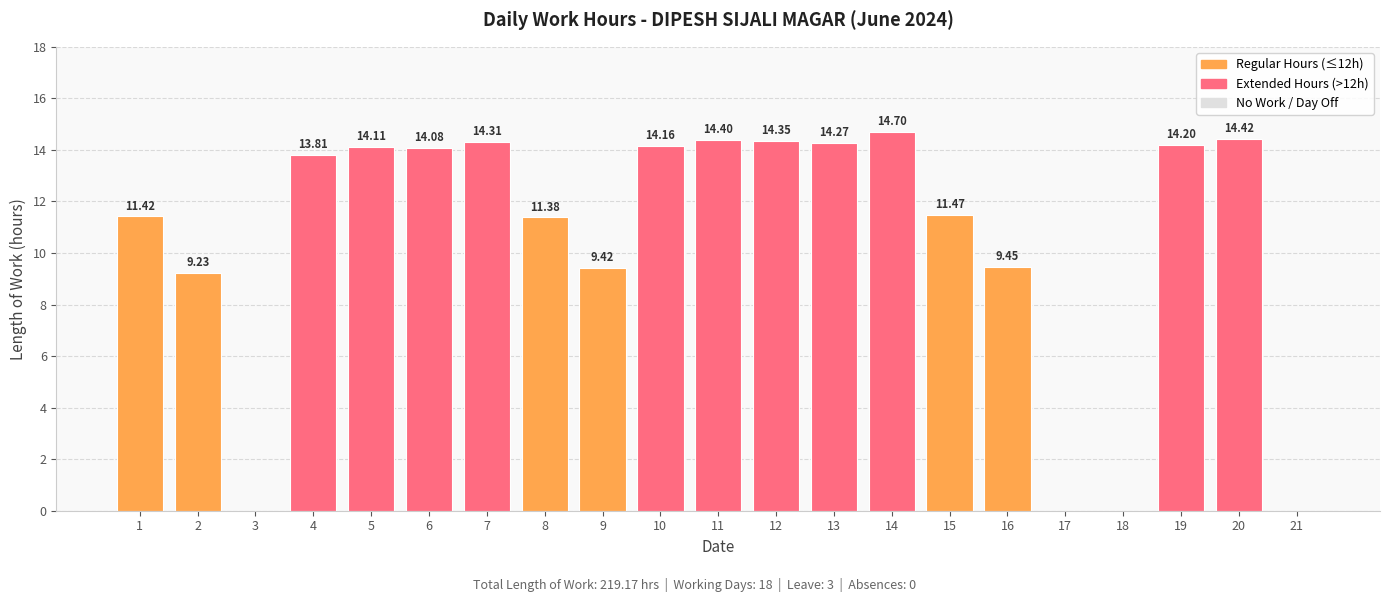

Between 7 and 2, which is larger?

7